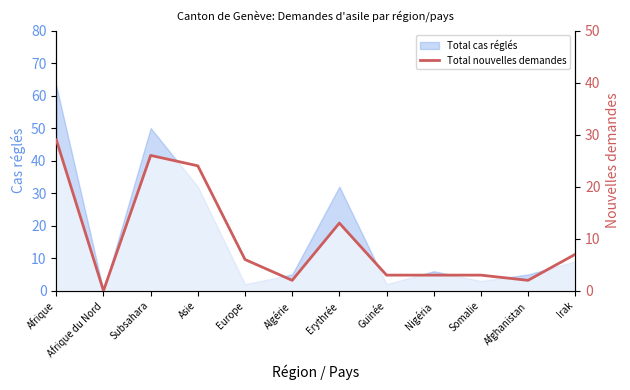

What is the ratio of the value at Guinée to the value at Europe?

0.5